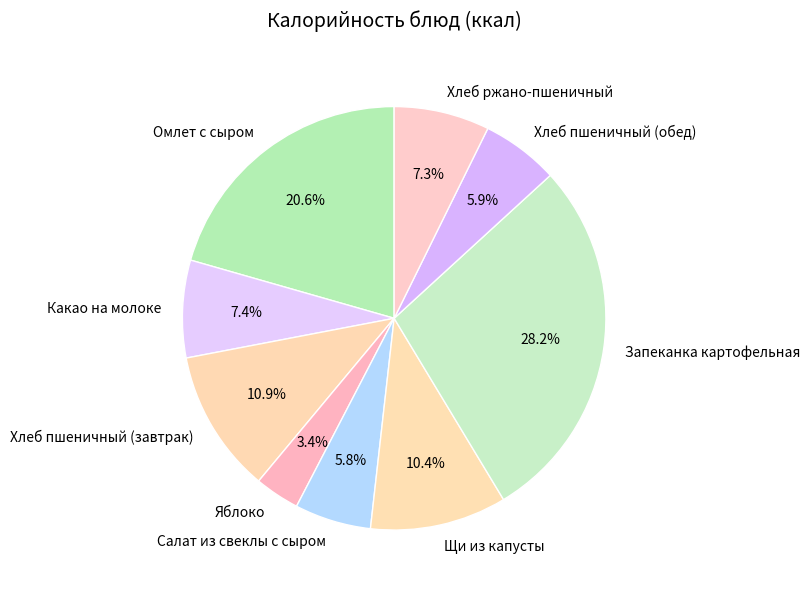

Does Щи из капусты account for over 50% of the chart?

No